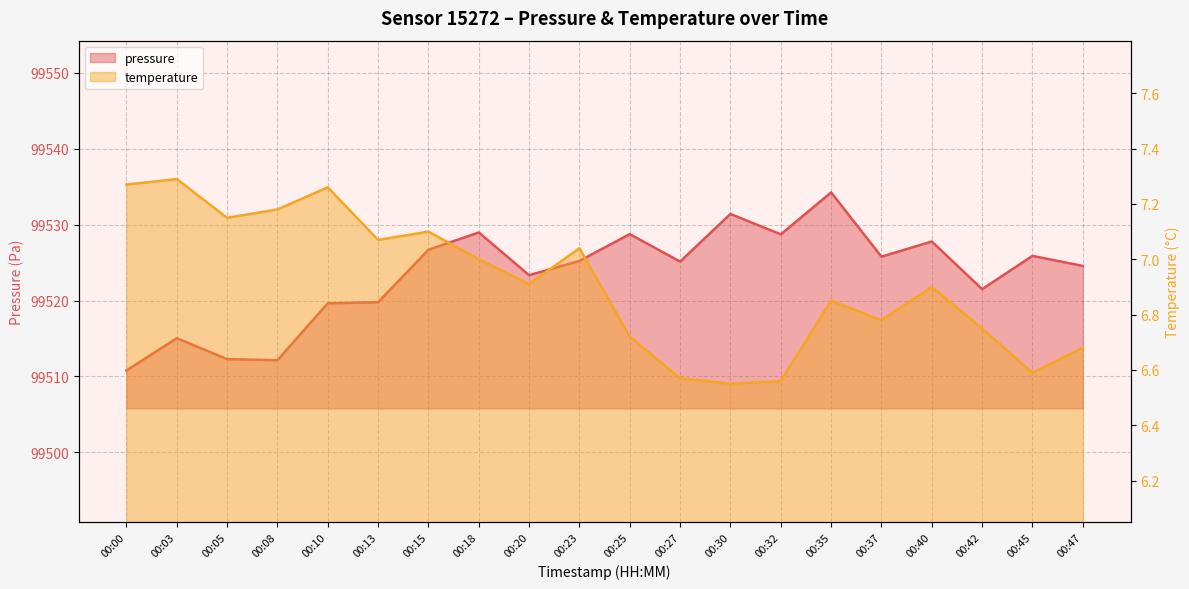

What is the value of the temperature point at the 20th from the left?

6.7